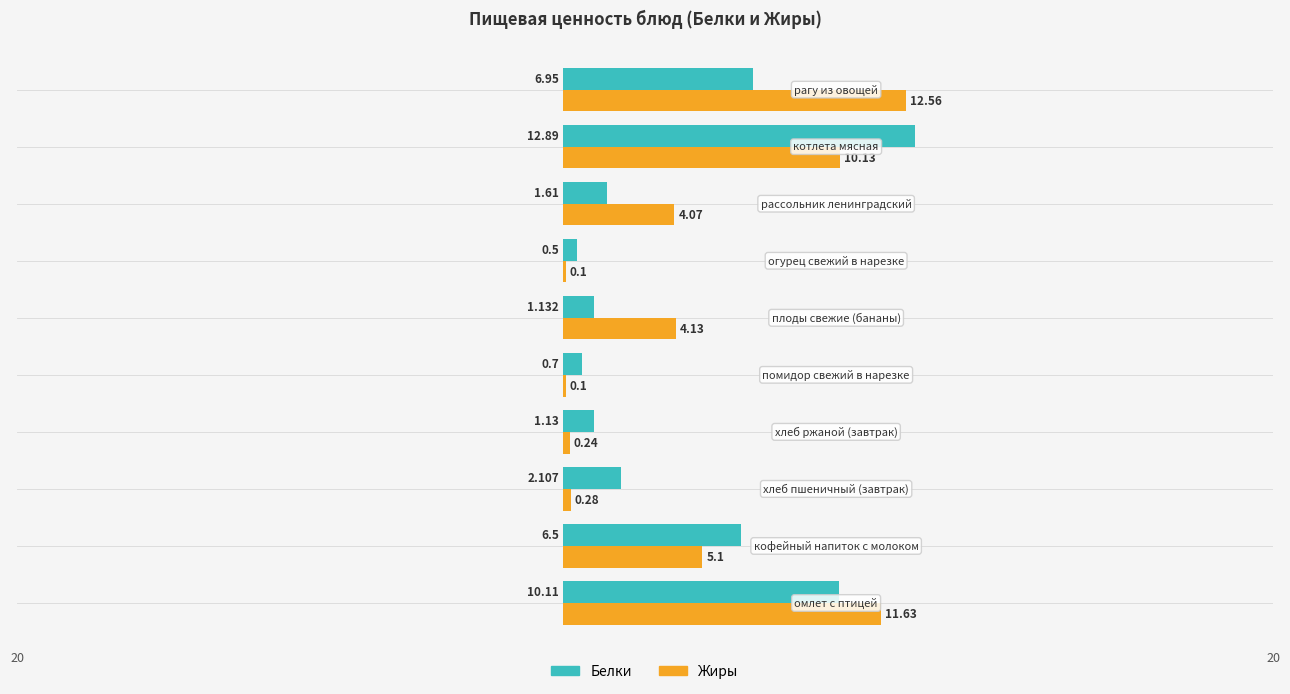

Which series has the largest total across all categories?

Жиры